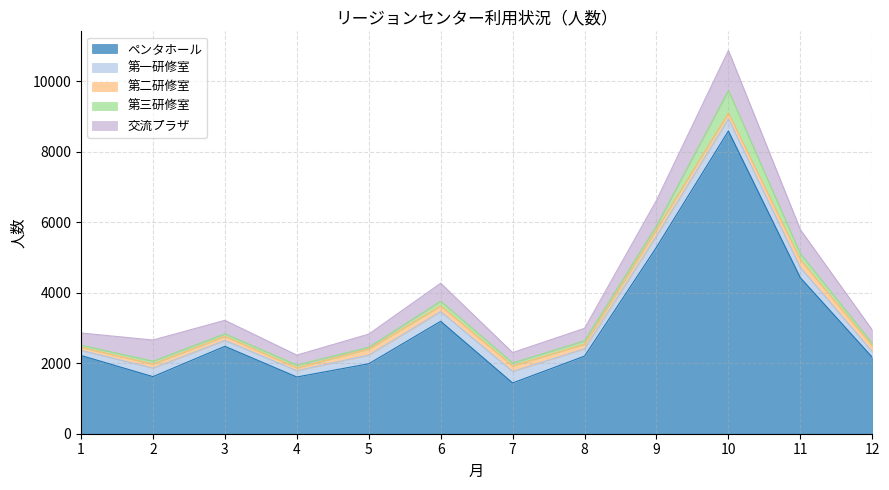

At which category does the chart reach its peak across all series?

10